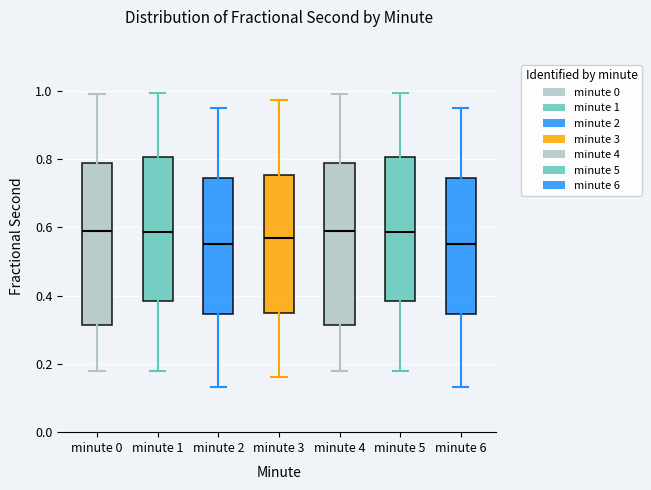

Reading left to right, read every box against the y-axis: the position of its median line, the range the box covers, and the ends of its whiskers. The values are not printed on the chart, so give them approximately, as read against the axis.

minute 0: median 0.58, box 0.32 to 0.78, whiskers 0.18 to 1.00
minute 1: median 0.58, box 0.38 to 0.80, whiskers 0.18 to 1.00
minute 2: median 0.54, box 0.34 to 0.74, whiskers 0.14 to 0.94
minute 3: median 0.56, box 0.34 to 0.76, whiskers 0.16 to 0.98
minute 4: median 0.58, box 0.32 to 0.78, whiskers 0.18 to 1.00
minute 5: median 0.58, box 0.38 to 0.80, whiskers 0.18 to 1.00
minute 6: median 0.54, box 0.34 to 0.74, whiskers 0.14 to 0.94